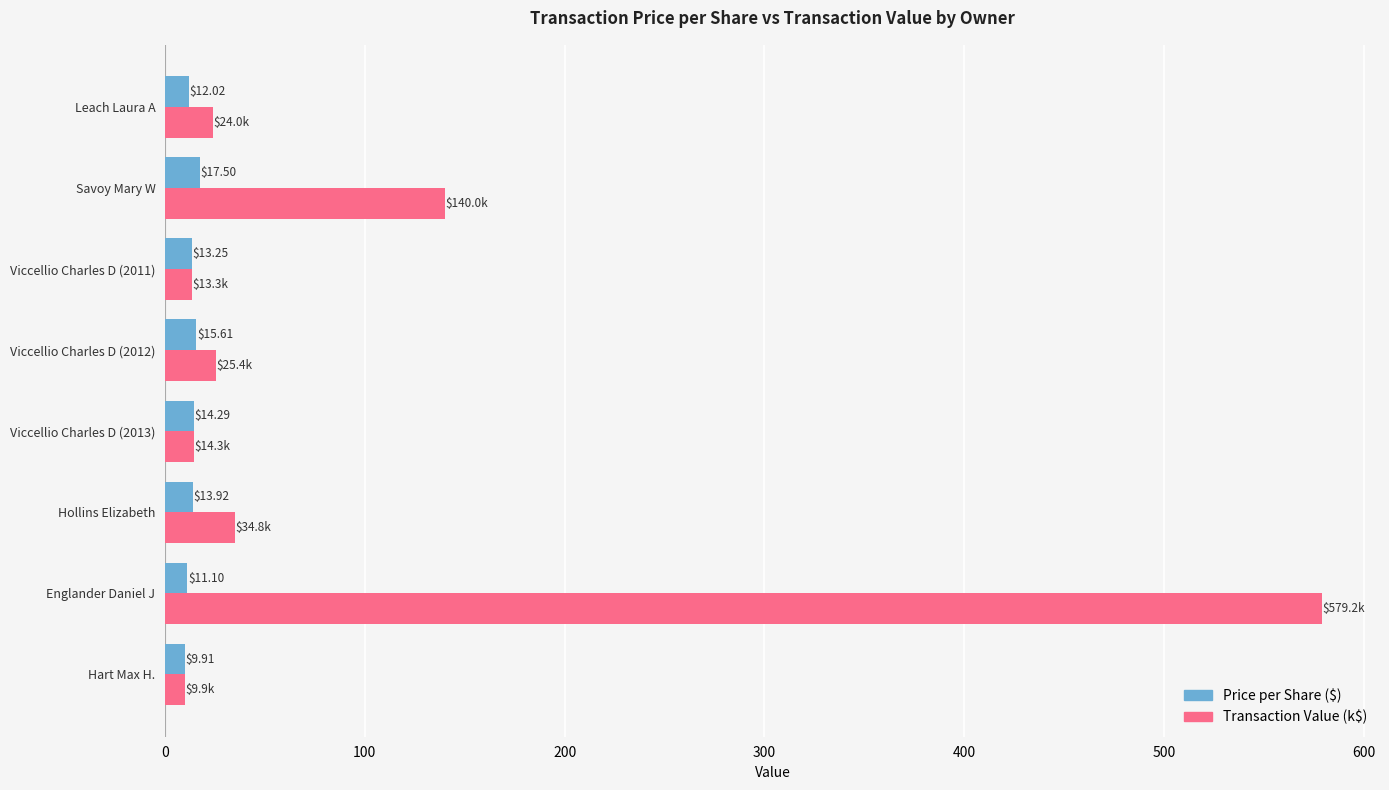

At which category does the chart reach its minimum across all series?

Hart Max H.